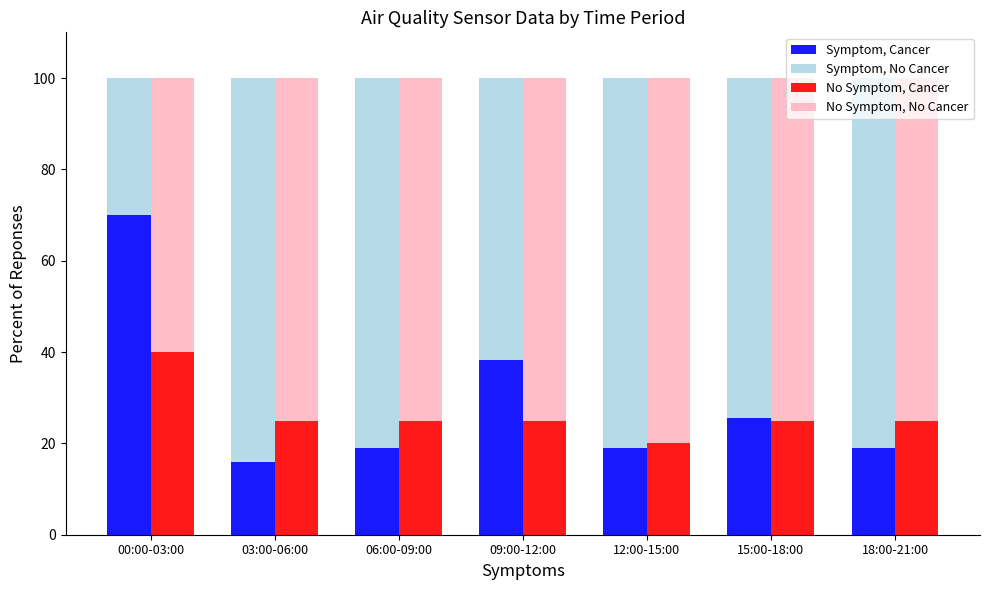

Reading left to right, extract all data points from this chart.

Symptom, Cancer: 70.0	15.9	19.1	38.2	19.1	25.5	19.1
Symptom, No Cancer: 30.0	84.1	80.9	61.8	80.9	74.5	80.9
No Symptom, Cancer: 40.0	25.0	25.0	25.0	20.0	25.0	25.0
No Symptom, No Cancer: 60.0	75.0	75.0	75.0	80.0	75.0	75.0